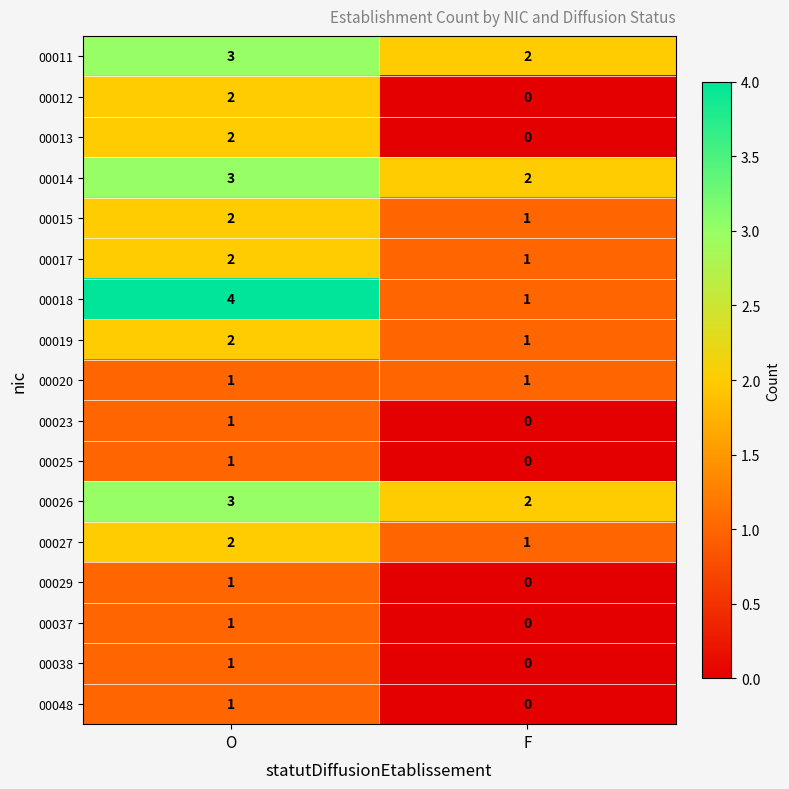

At which category is the sum across all series the highest?

O